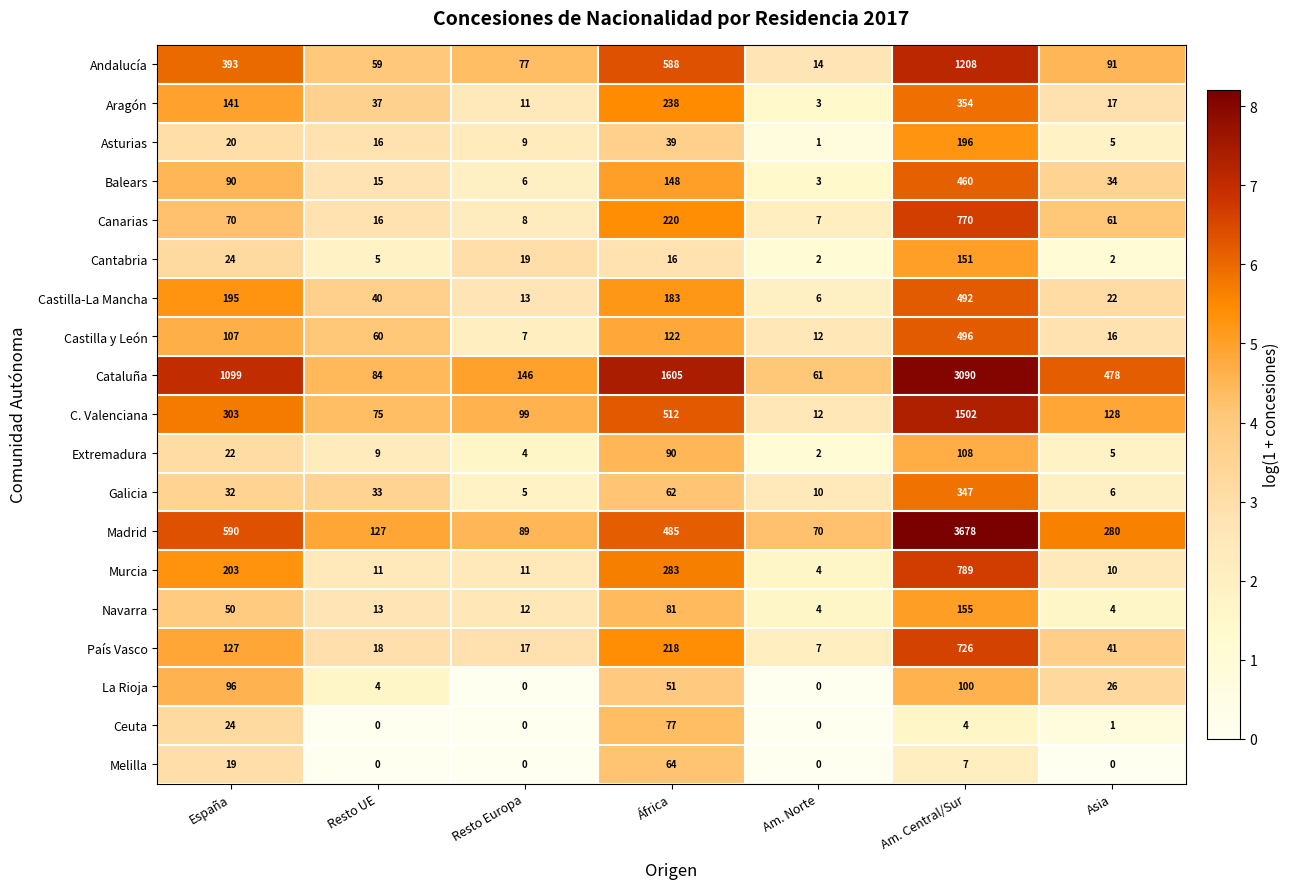

What is the sum of the Madrid values at Resto Europa and Am. Central/Sur?

3767